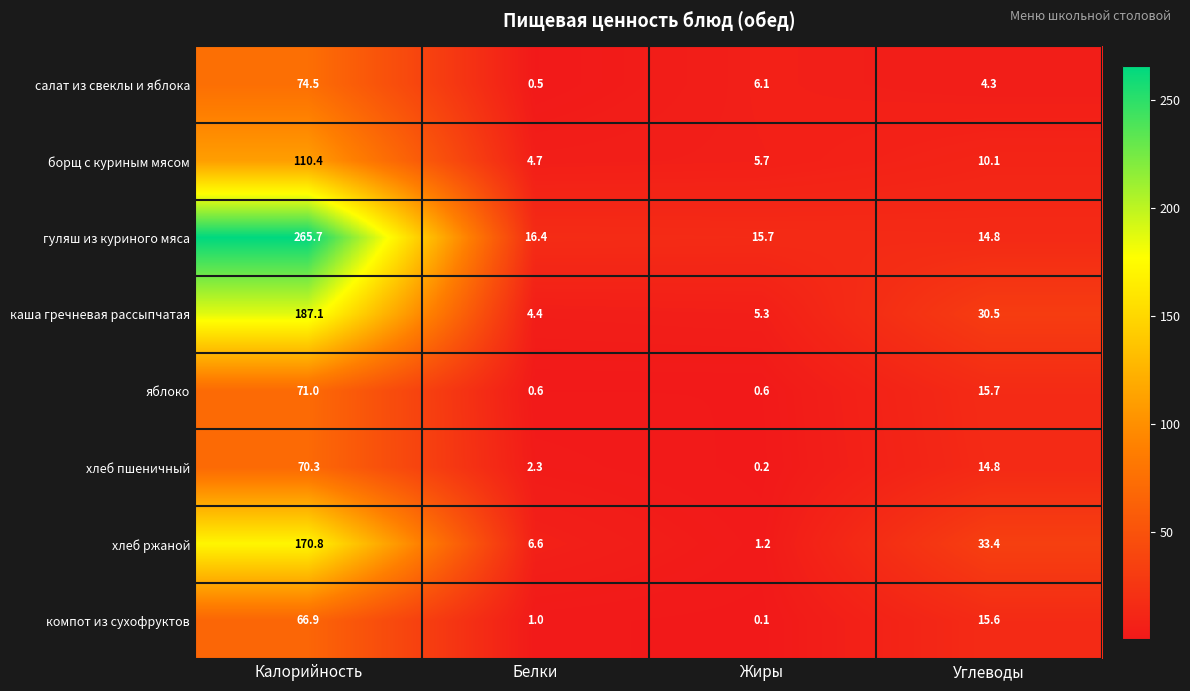

At which label does каша гречневая рассыпчатая first exceed 30?

Калорийность